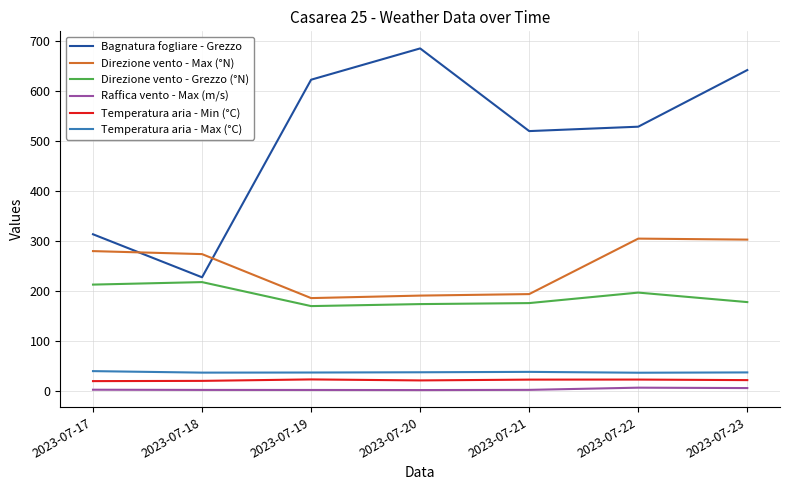

What is the difference between the second highest and second lowest values in the Direzione vento - Max (°N) series?

112.0